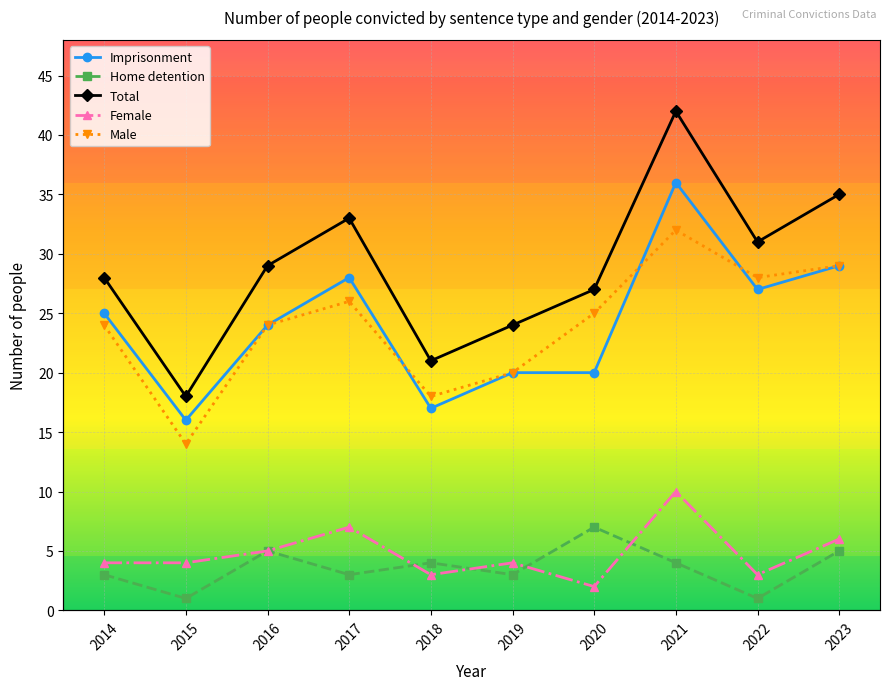

True or false: Total and Imprisonment intersect in this chart.

False